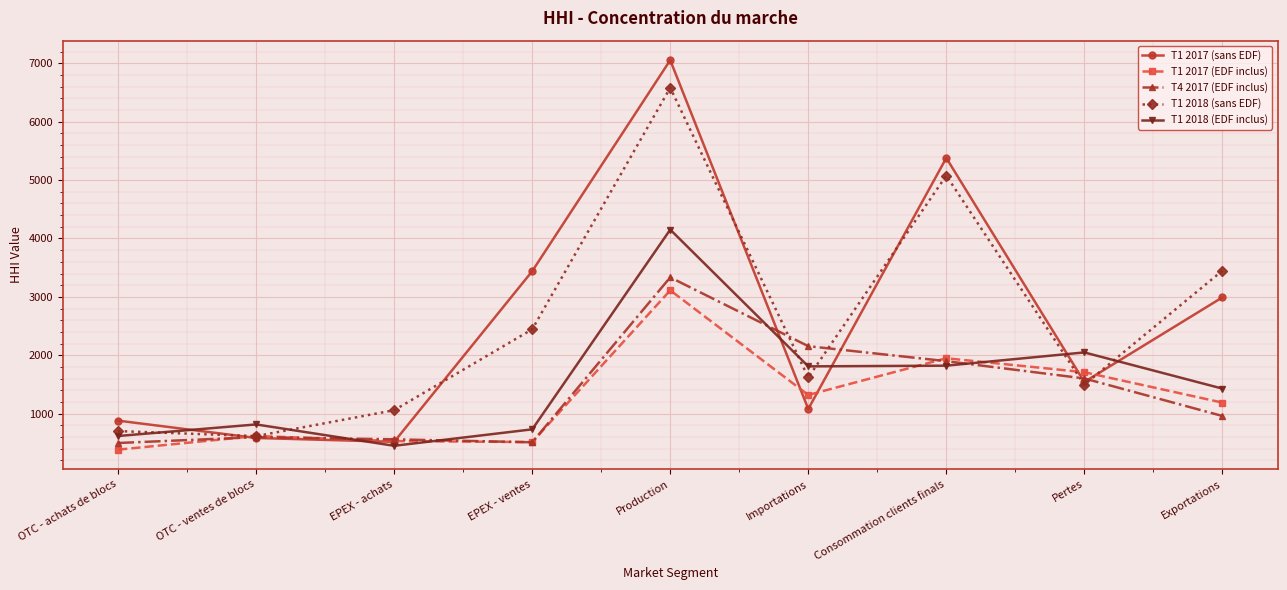

True or false: T1 2018 (sans EDF) has more than 2 interior local peaks.

False